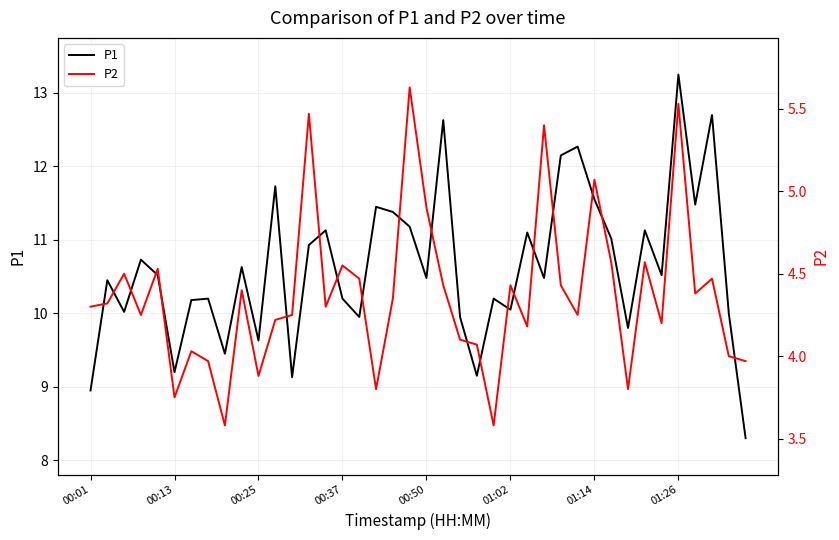

What is the total value across all series at 12?

13.4